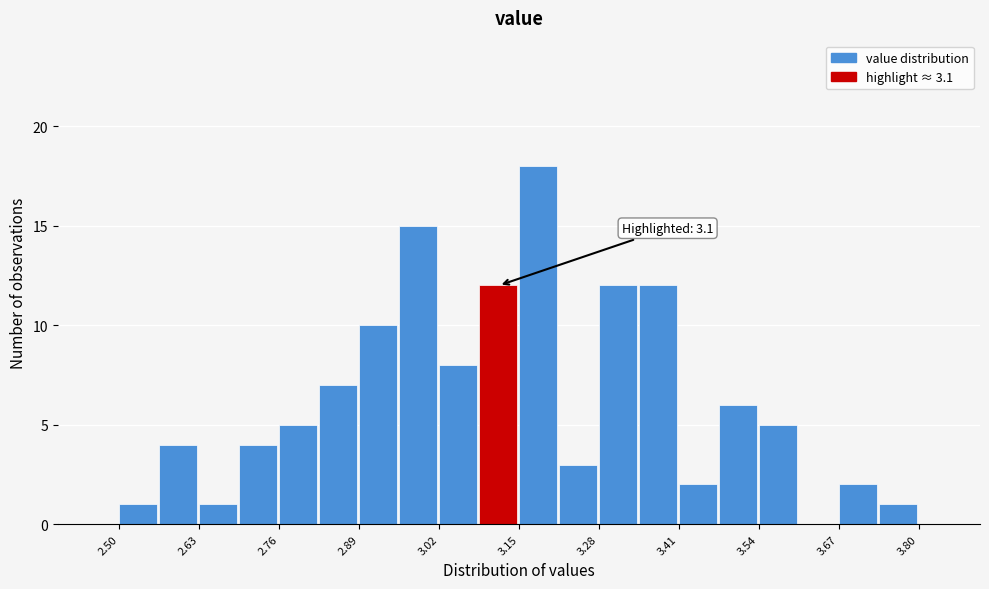

Around what value on the x-axis is the tallest bar? Give the approximate position of its centre, as read against the axis.

3.18